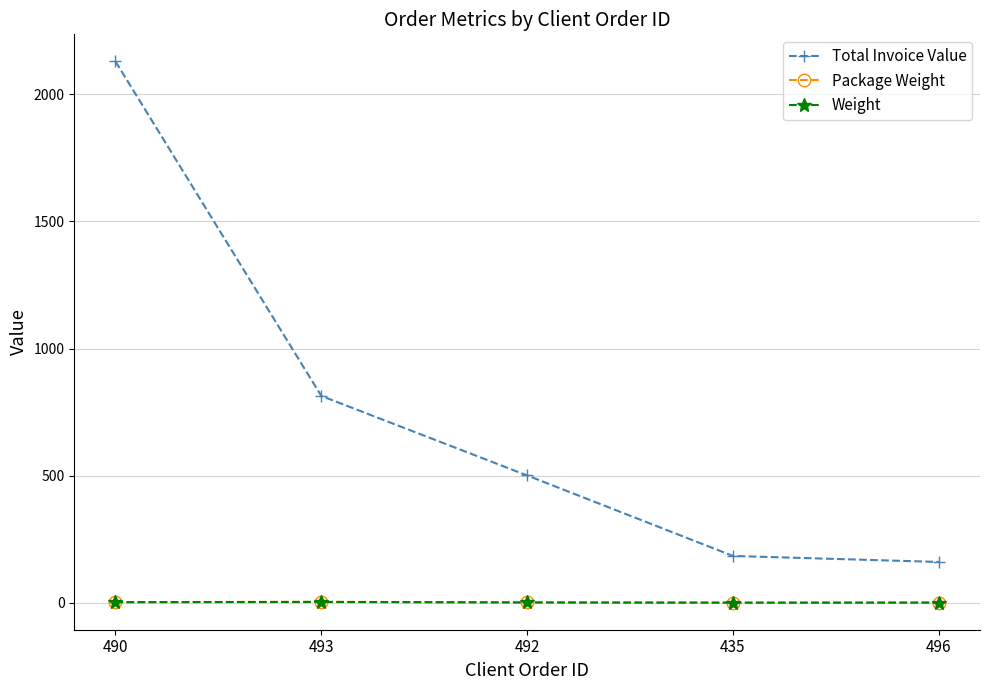

Which series has the largest total across all categories?

Total Invoice Value